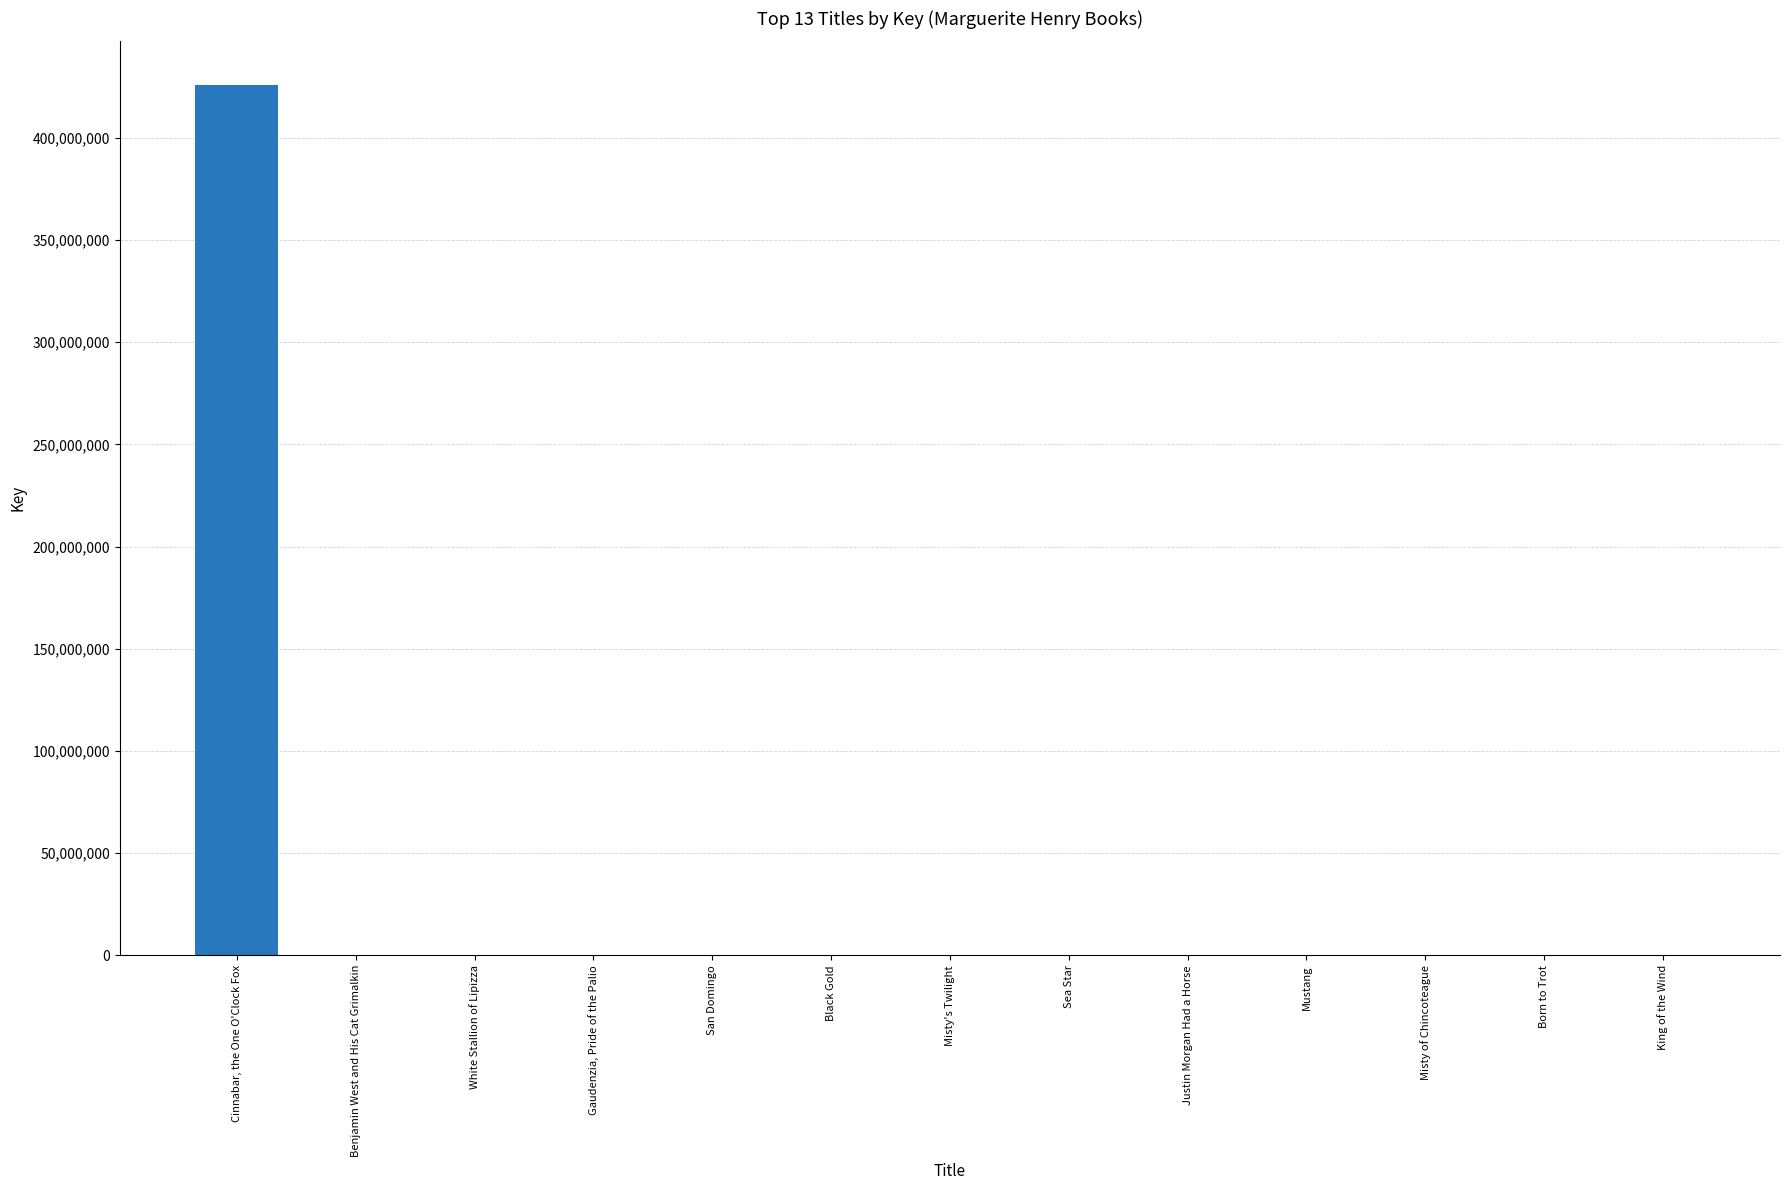

Does the chart contain stacked bars?

No